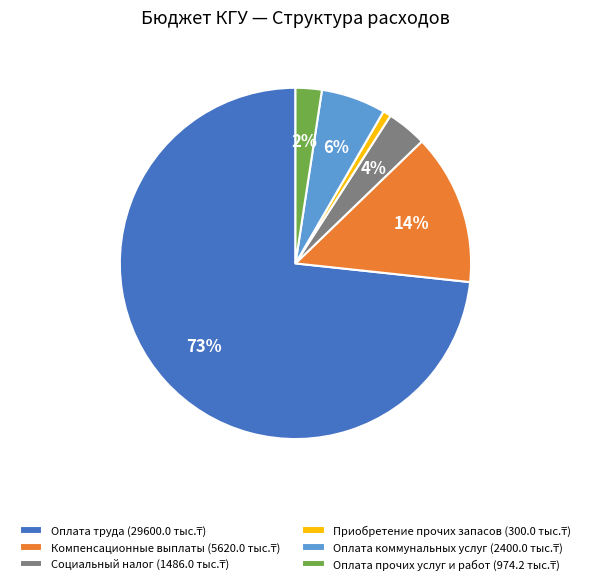

To the nearest percent, what is the average slice percentage?

17%